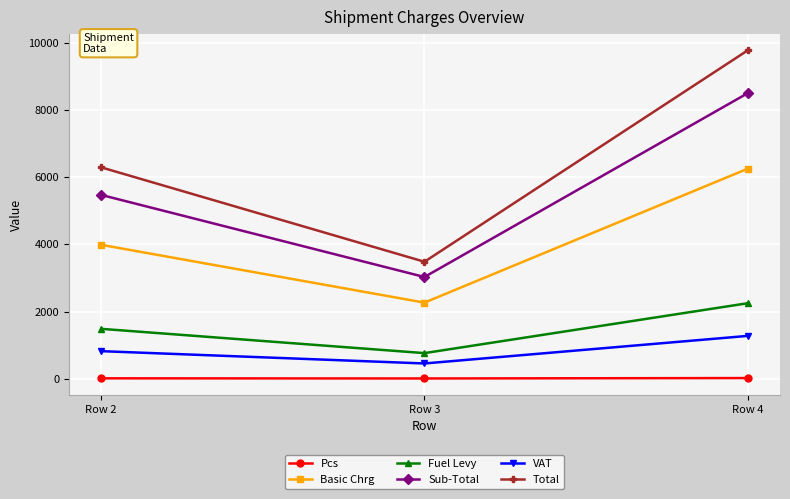

Between Row 3 and Row 4, which series saw the biggest shift?

Total